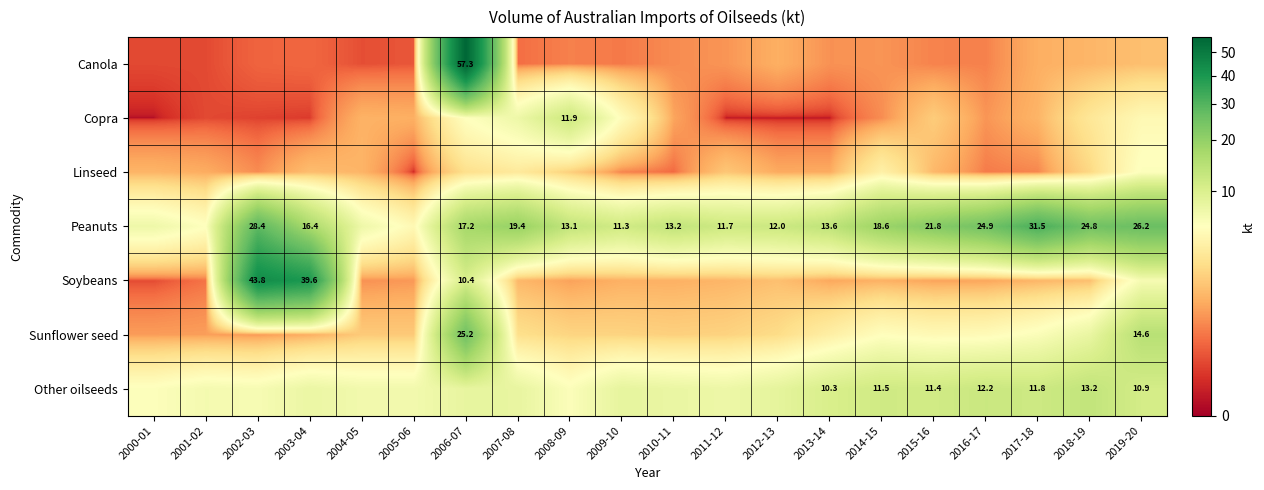

The Copra series shows 5.3 at 2018-19. True or false?

False